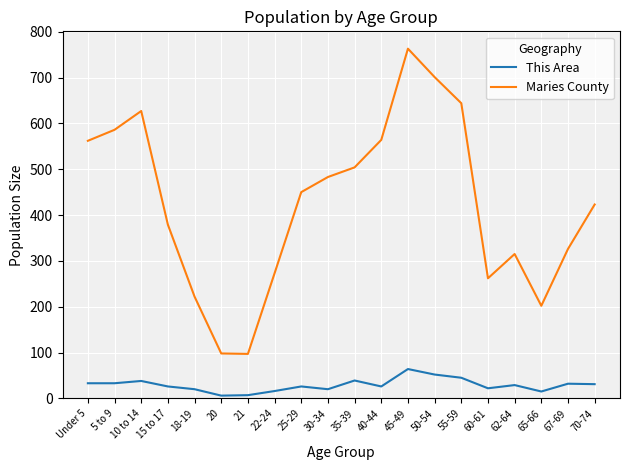

Which series has the largest range (max minus min)?

Maries County